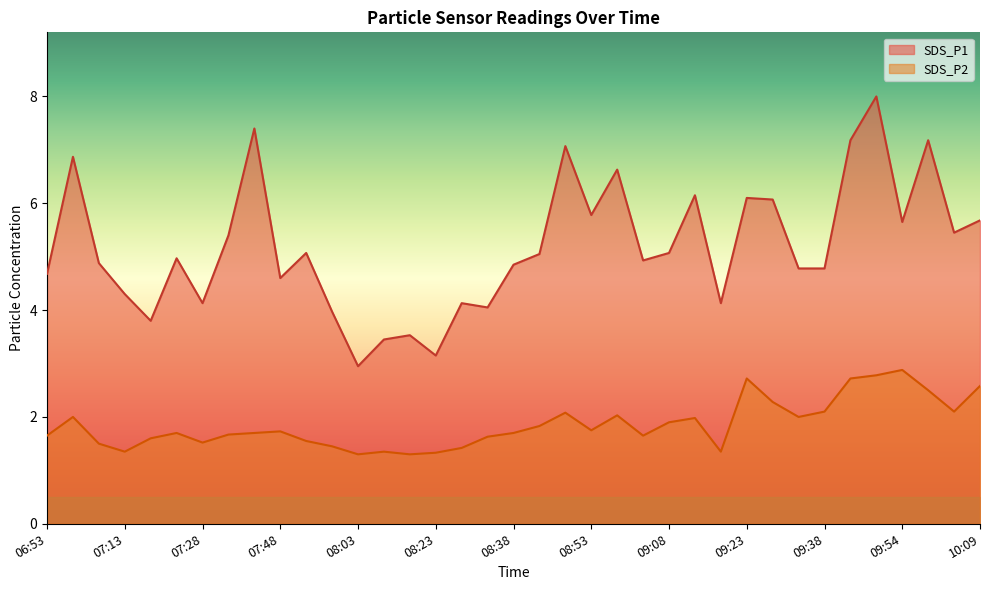

The SDS_P1 series shows 9.0 at 08:53. True or false?

False